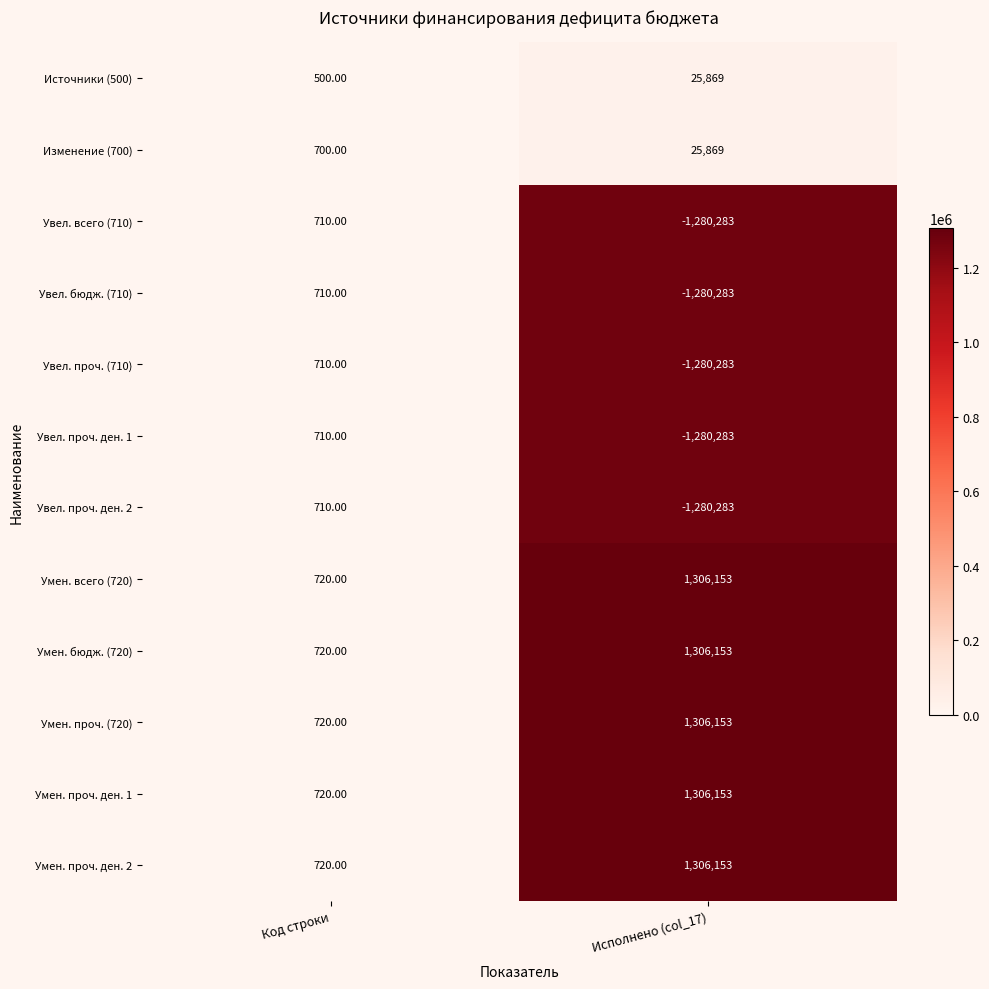

What is the total value across all series at Код строки?

8350